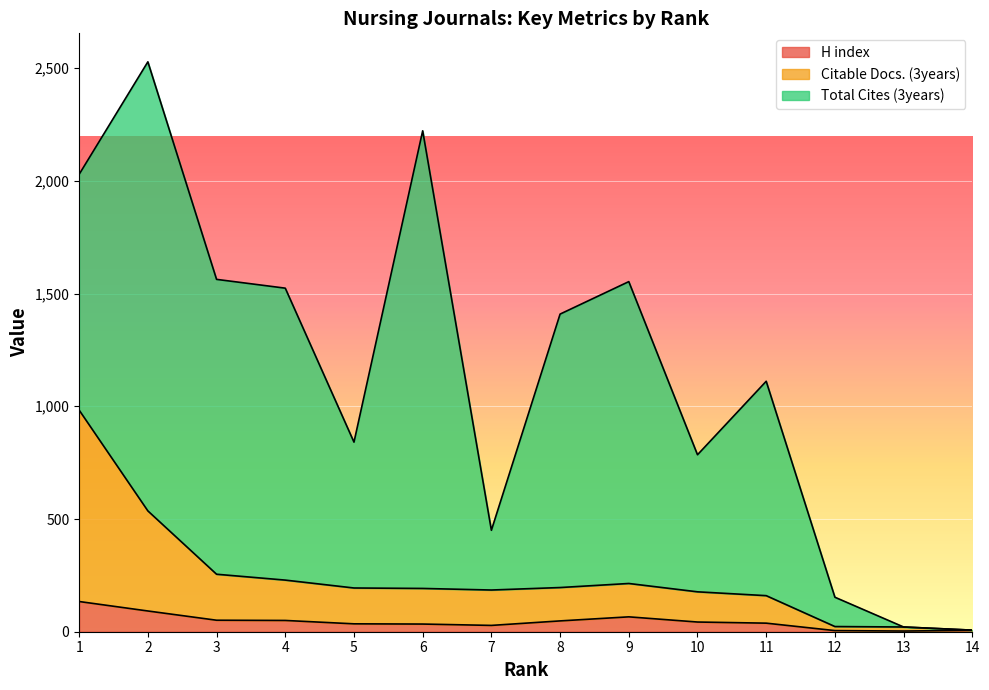

True or false: H index and Citable Docs. (3years) intersect in this chart.

False